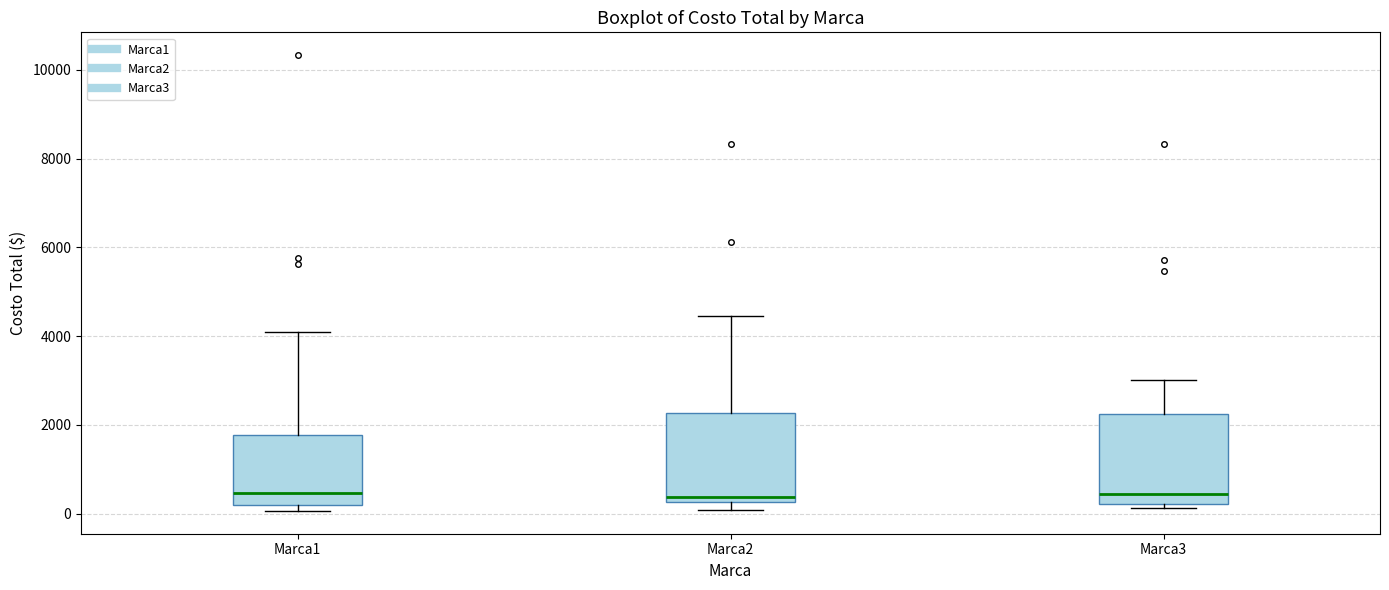

Reading left to right, transcribe this box plot: for each box, give where its median line is, the range the box spans, and where its two whiskers end, as read against the y-axis. The values are not printed on the chart, so give them approximately, as read against the axis.

Marca1: median 400, box 200 to 1800, whiskers 0 to 4000
Marca2: median 400, box 200 to 2200, whiskers 0 to 4400
Marca3: median 400, box 200 to 2200, whiskers 200 (just below the box's lower edge) to 3000